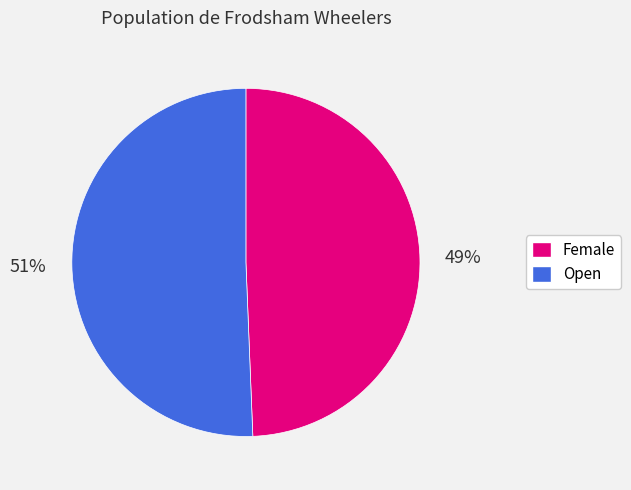

To the nearest percent, what is the average slice percentage?

50%